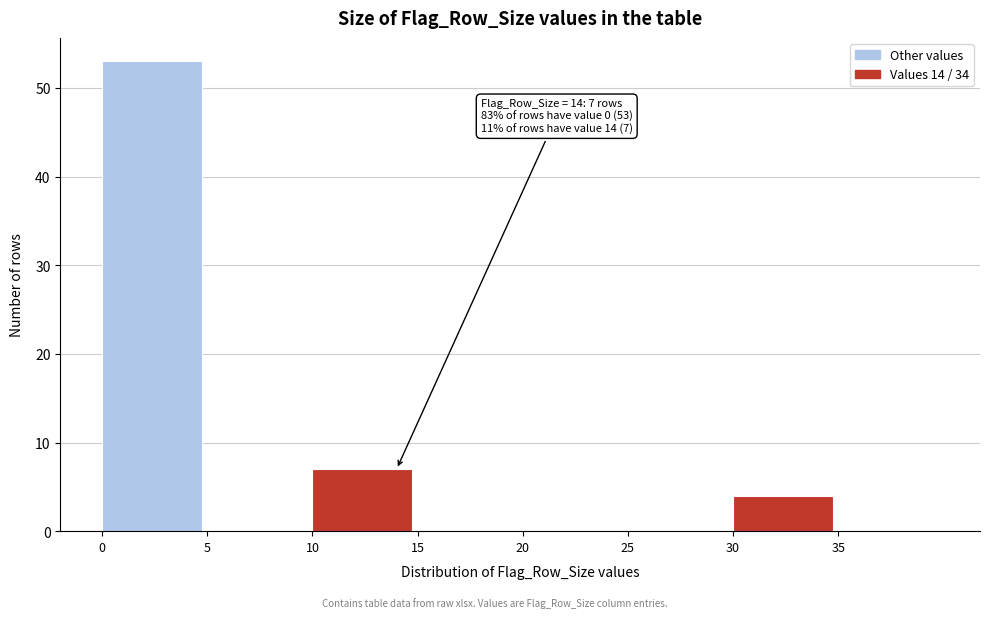

Which range on the x-axis has the tallest bar?

0 to 5